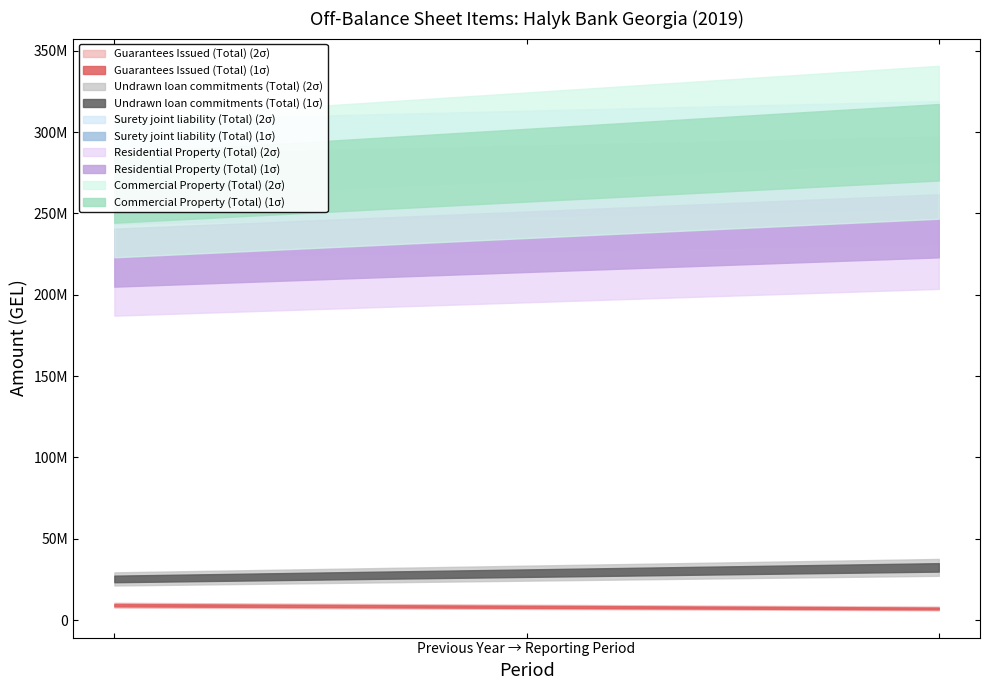

Which category has the lowest value in the Residential Property (Total) series?

Previous Year